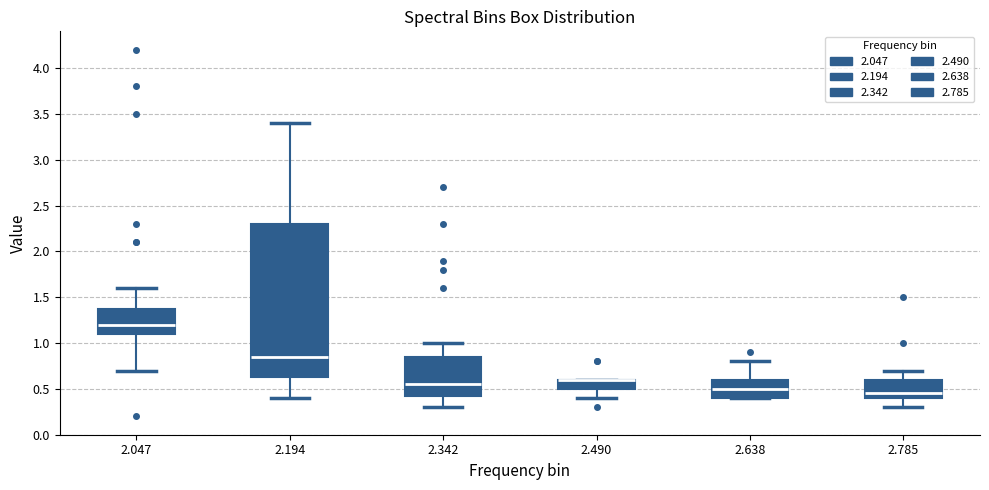

Where does the upper whisker of the box at x = 2.047 end on the y-axis? The values are not printed on the chart, so give them approximately, as read against the axis.

1.60